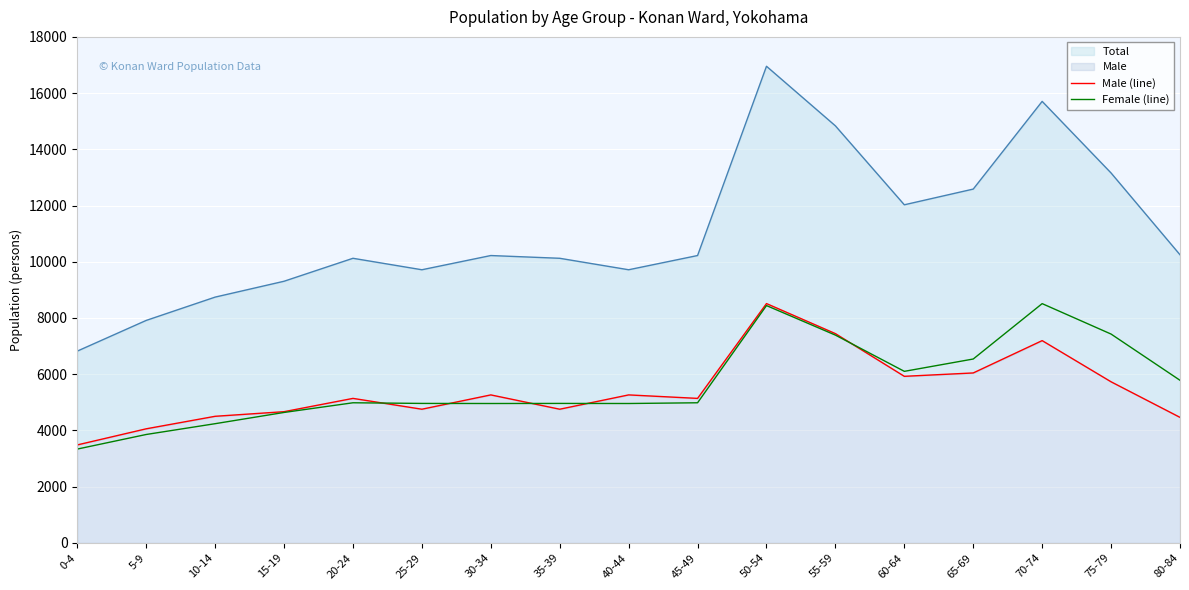

True or false: Male (line) has a value of 5140 at 20-24.

True